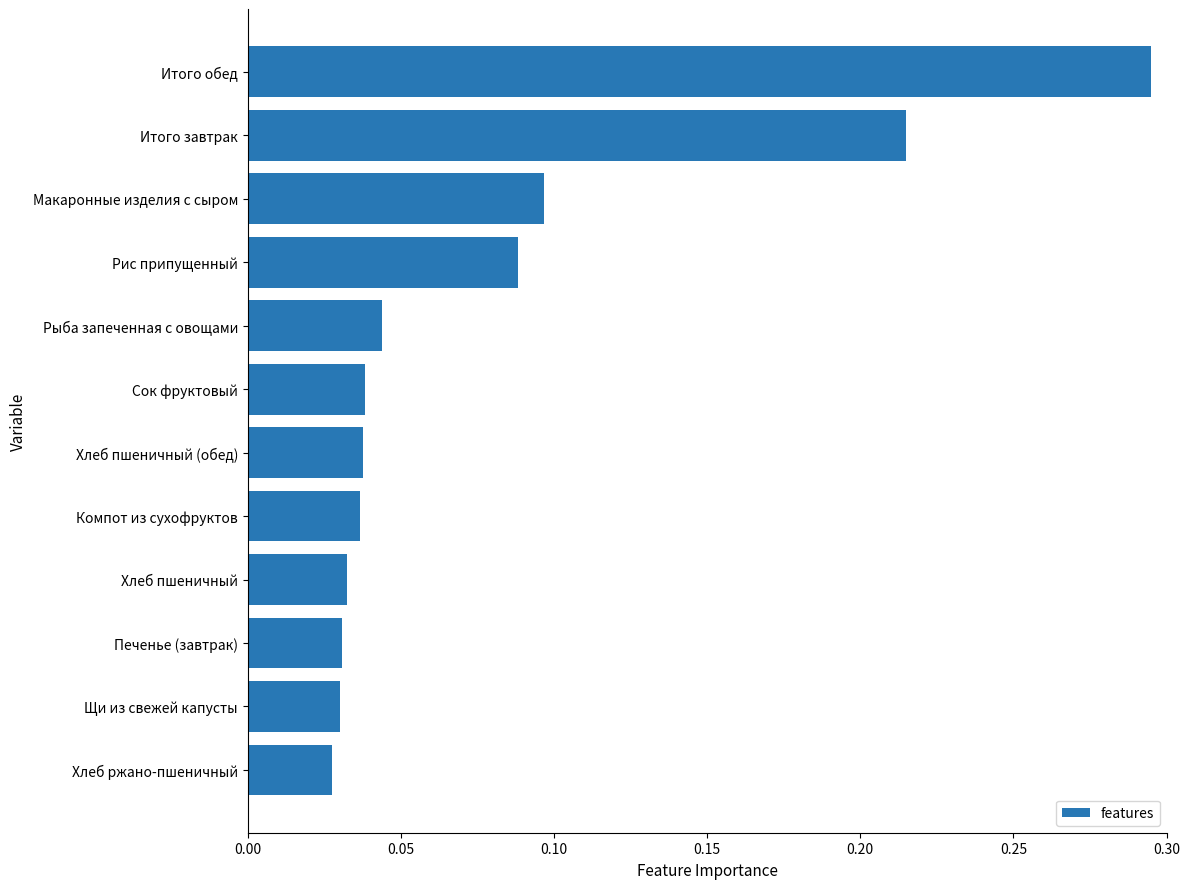

How many bars are there in total?

12